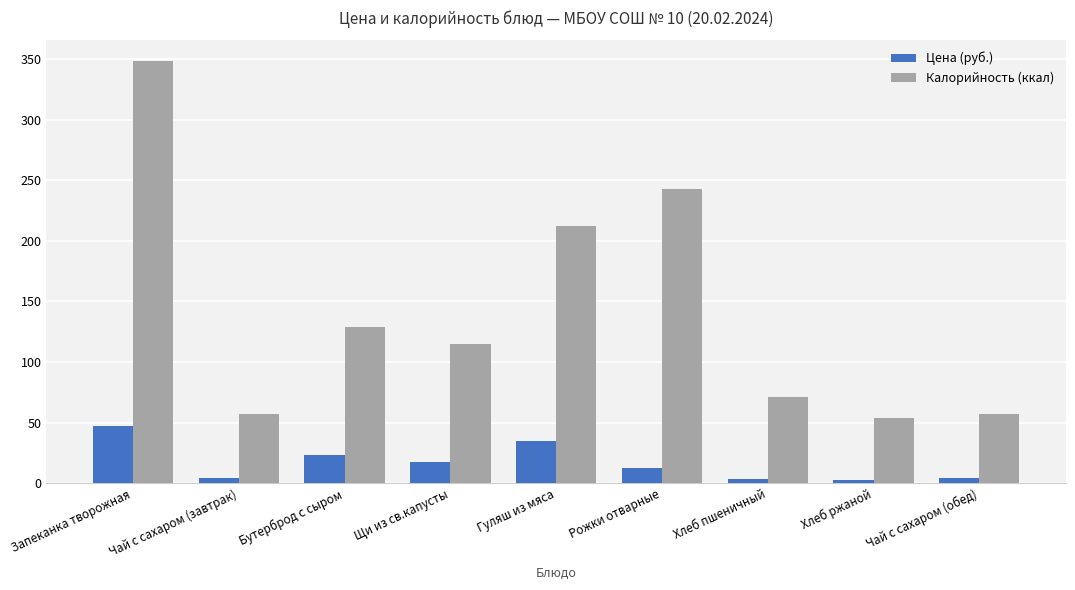

How many data points in Цена (руб.) are above 12?

5